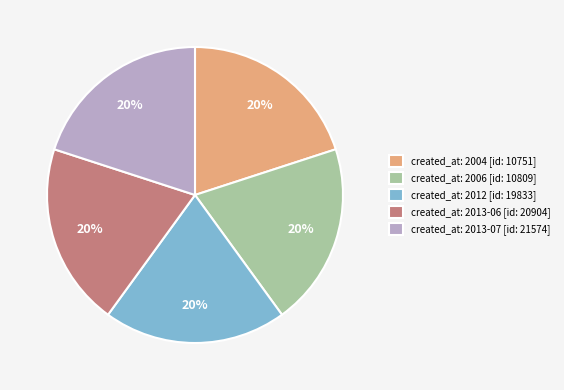

What is the ratio of the value at created_at: 2013-06 [id: 20904] to the value at created_at: 2013-07 [id: 21574]?

1.0